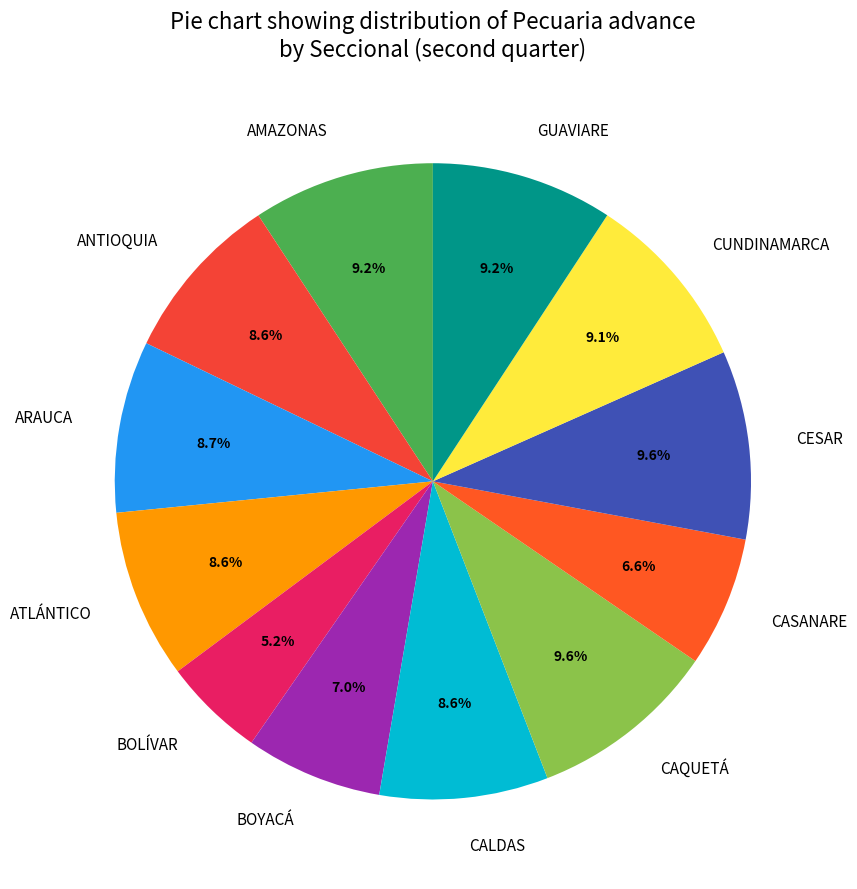

Which has a higher value, CAQUETÁ or CALDAS?

CAQUETÁ